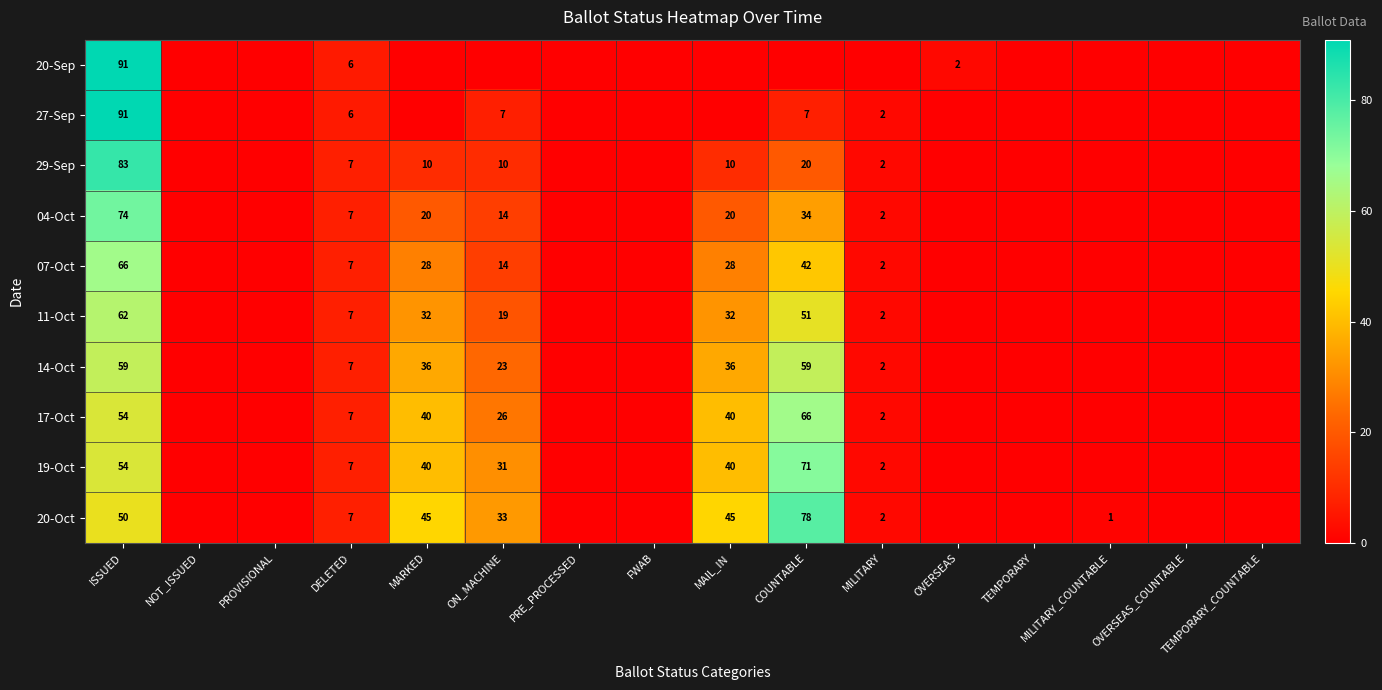

The value of 11-Oct at DELETED is 7. True or false?

True